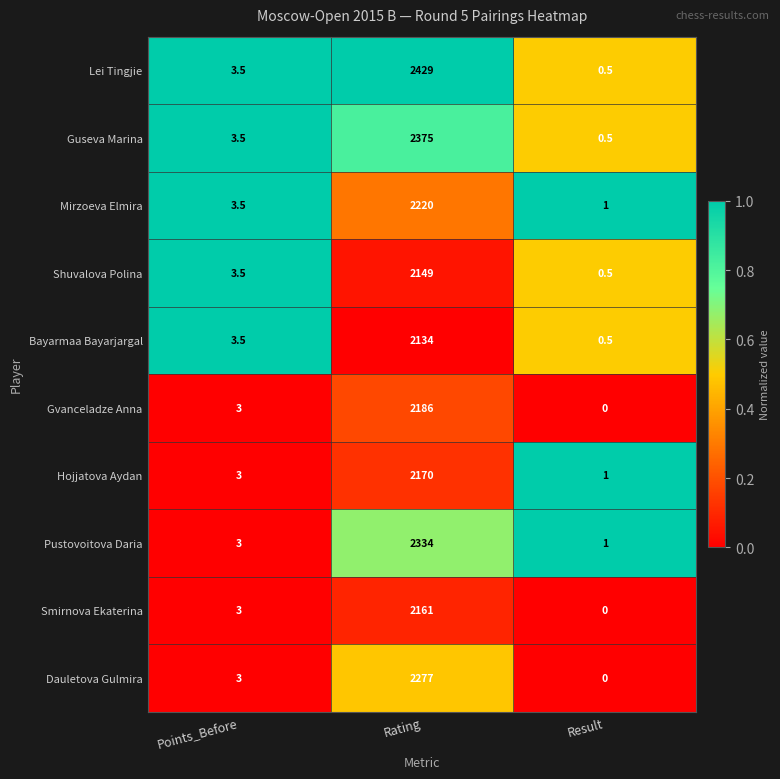

Which label corresponds to the smallest value in the chart?

Result